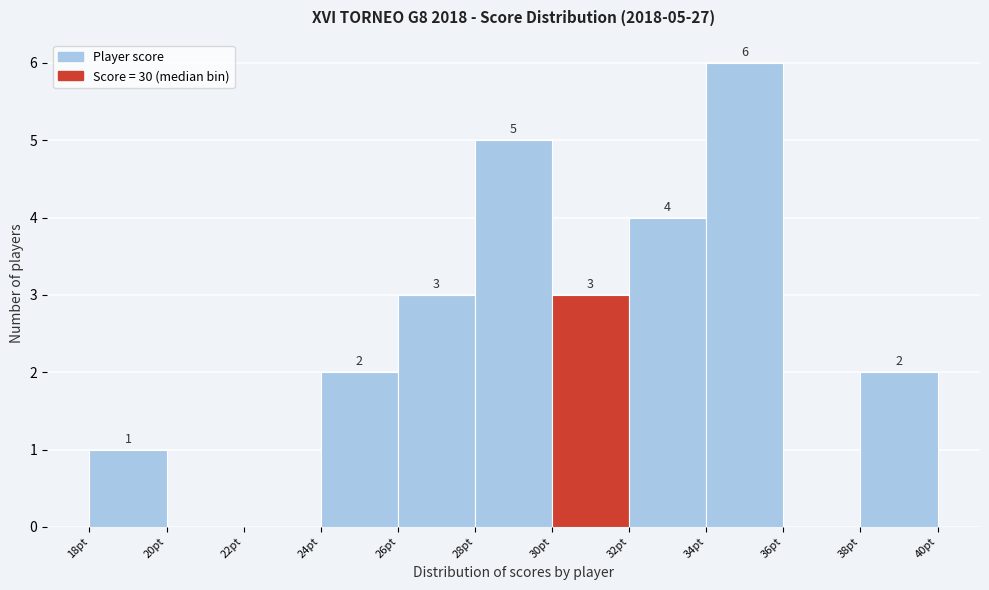

Which range on the x-axis has the tallest bar?

34 to 36